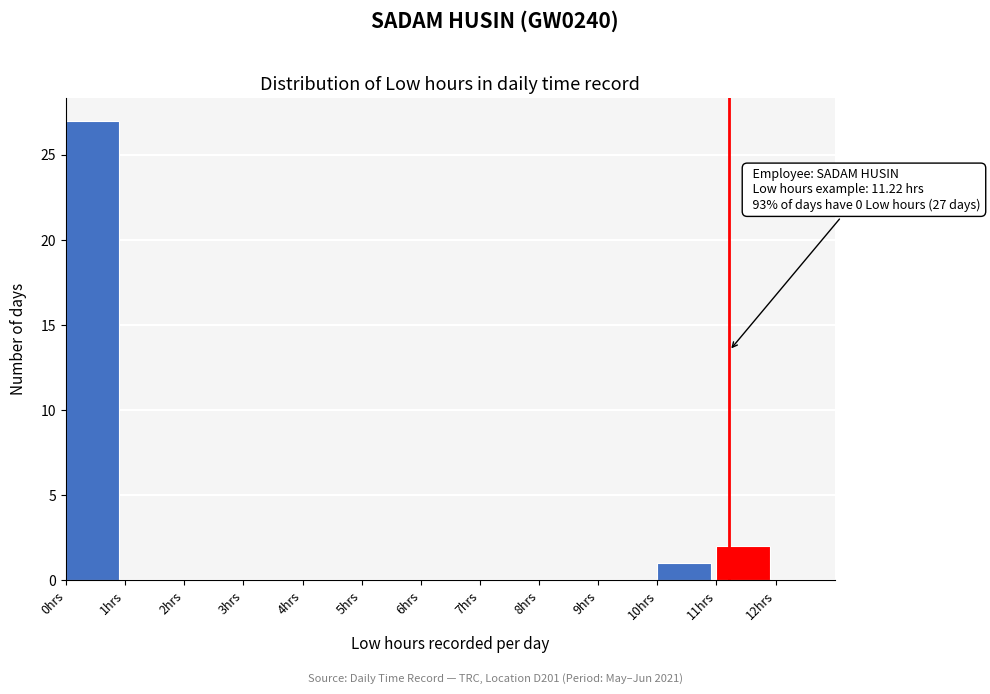

Over which range of the x-axis is the bar tallest?

0 to 1